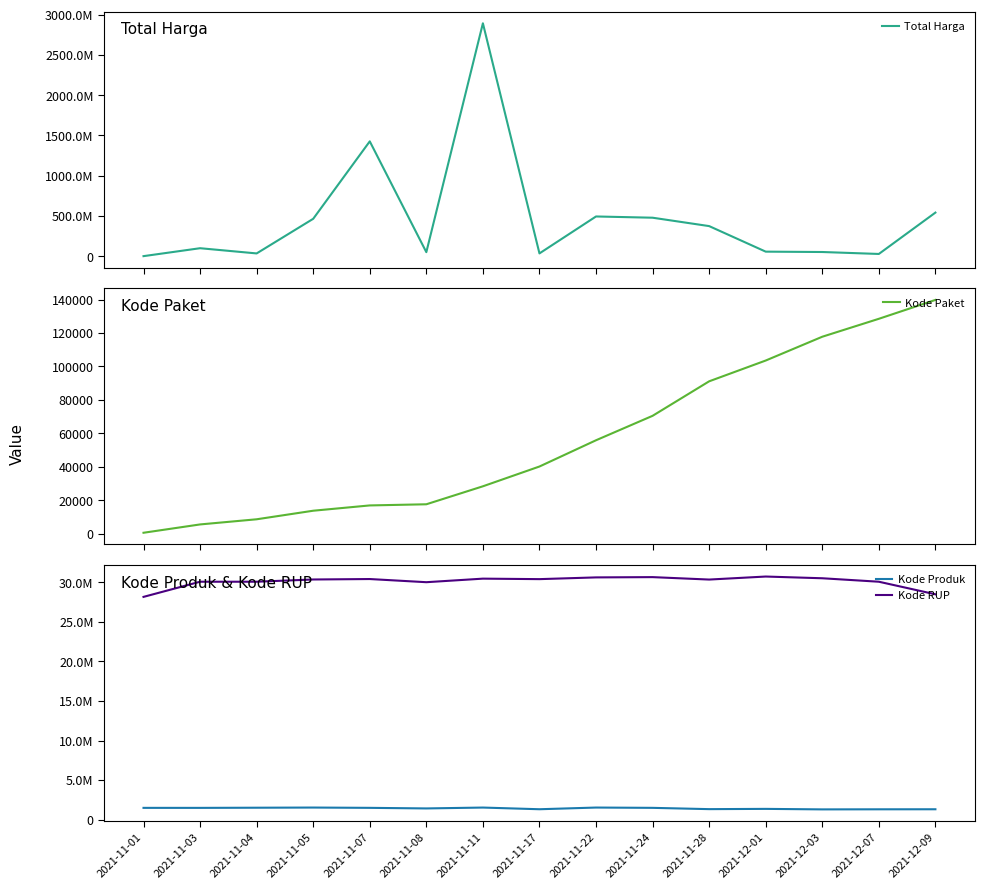

True or false: Kode Paket has more than 2 interior local peaks.

False